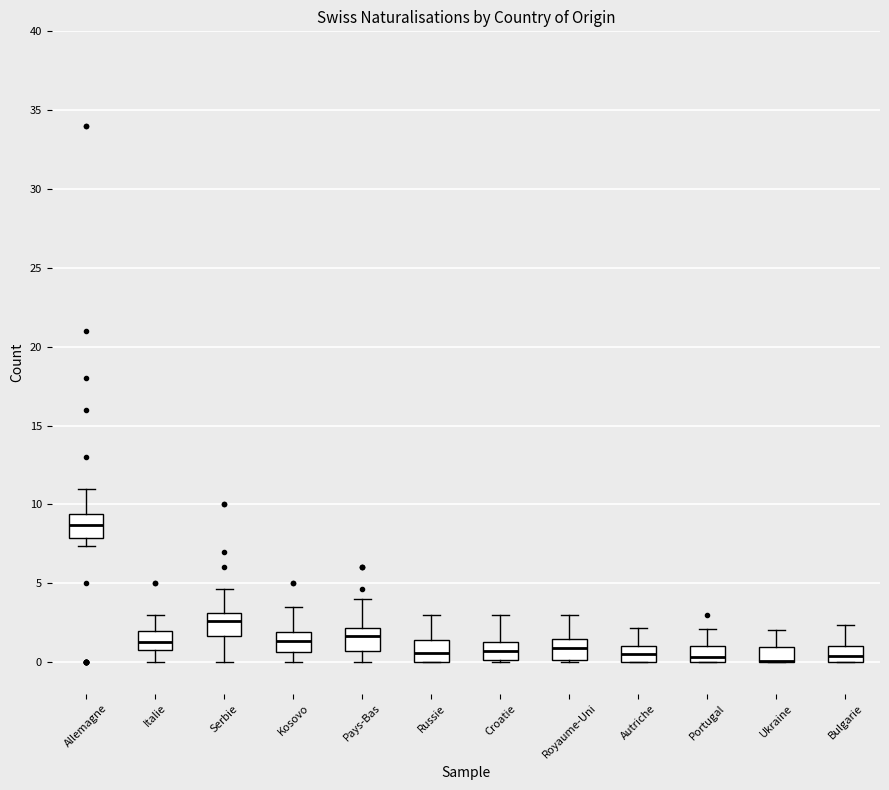

Where does the lower whisker of the box for Italie end on the y-axis? The values are not printed on the chart, so give them approximately, as read against the axis.

0.0